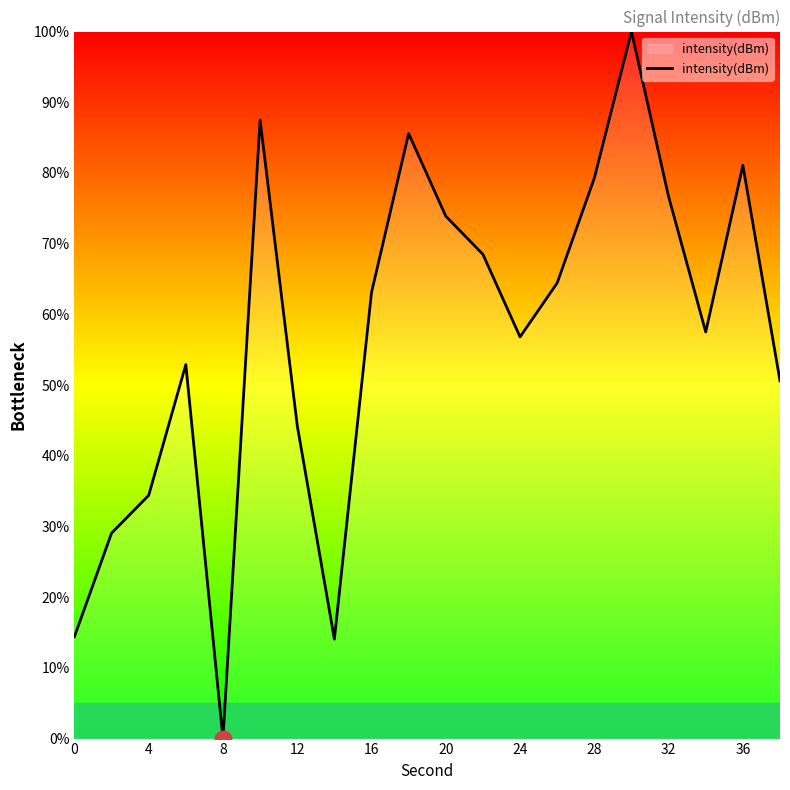

What is the greatest value displayed?

100.0